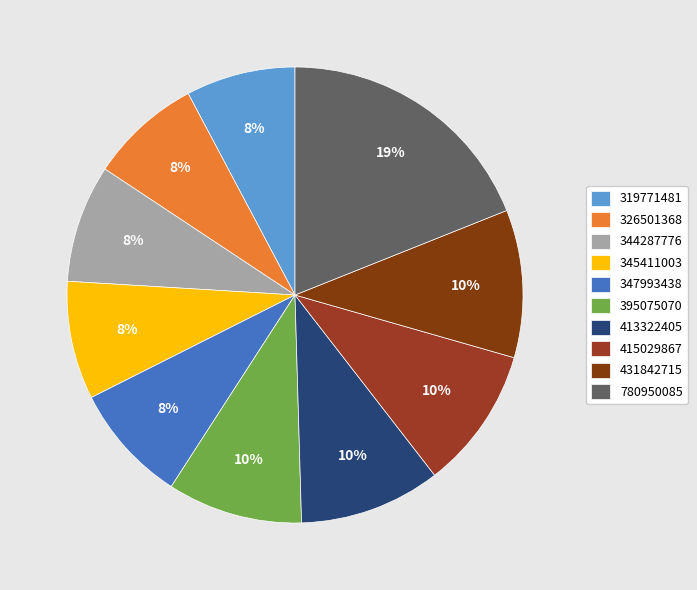

How many slices are in this pie chart?

10